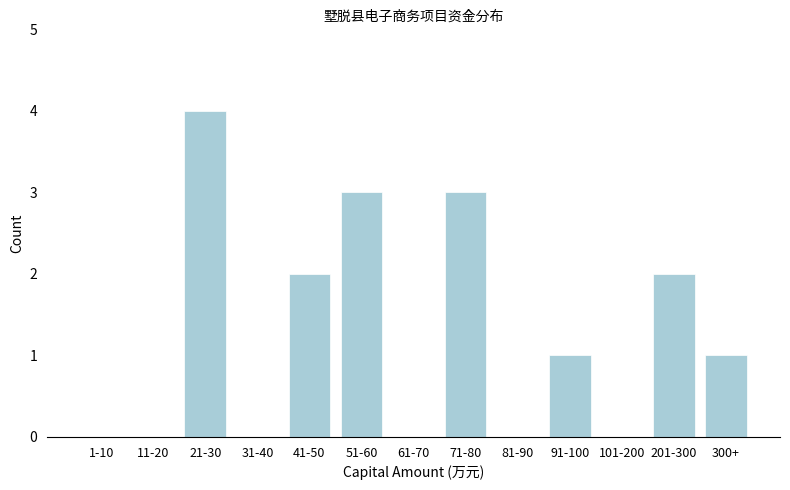

Reading right to left, what are all the values shown in this chart?

300+=1	201-300=2	101-200=0	91-100=1	81-90=0	71-80=3	61-70=0	51-60=3	41-50=2	31-40=0	21-30=4	11-20=0	1-10=0